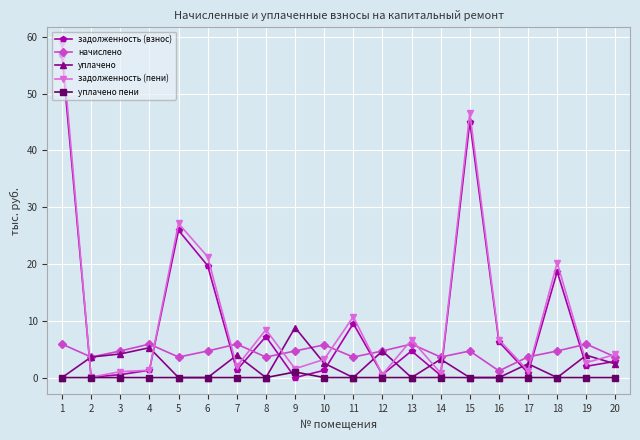

Does the chart have visible grid lines?

Yes